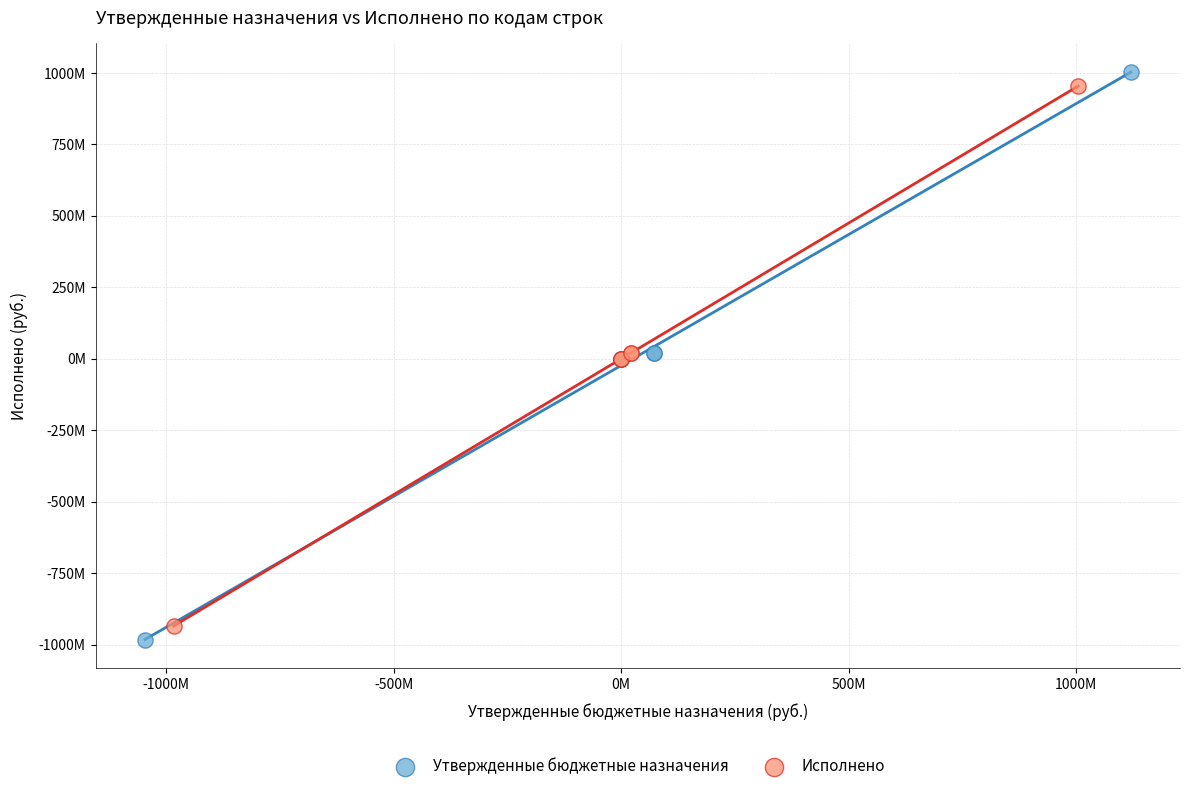

What are all the series names shown in the legend?

Утвержденные бюджетные назначения, Исполнено